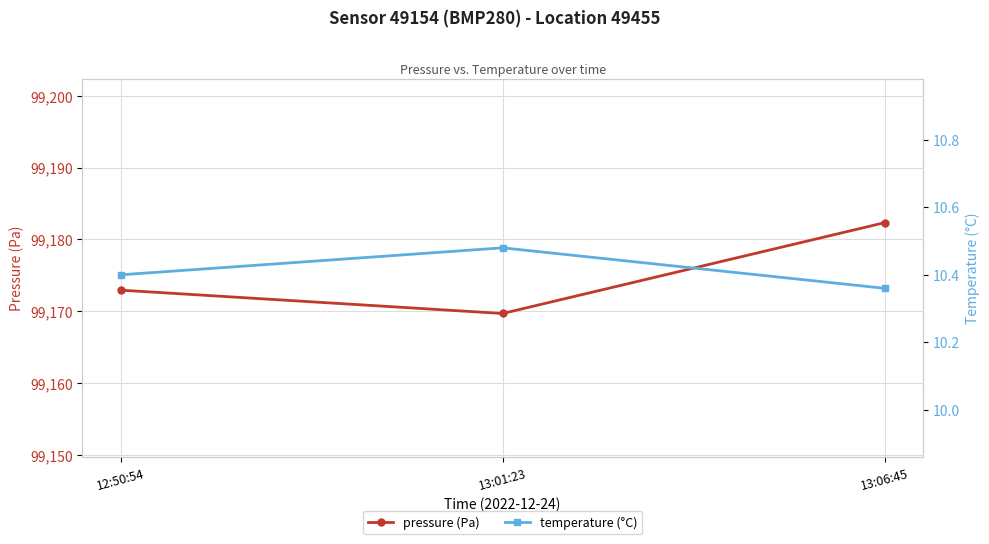

At how many categories does at least one series exceed 24010?

3